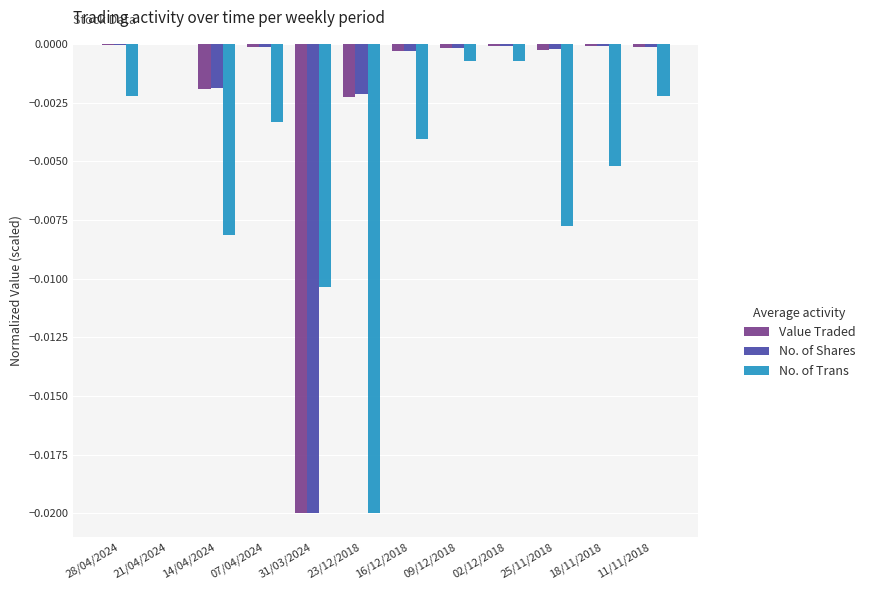

True or false: Value Traded has a value of 0.0 at 21/04/2024.

True